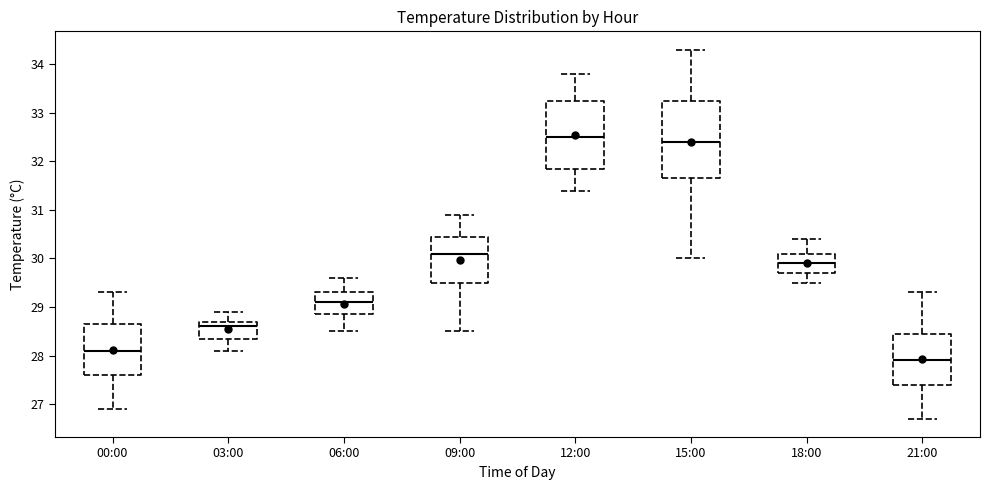

Which box's median line is the lowest?

21:00